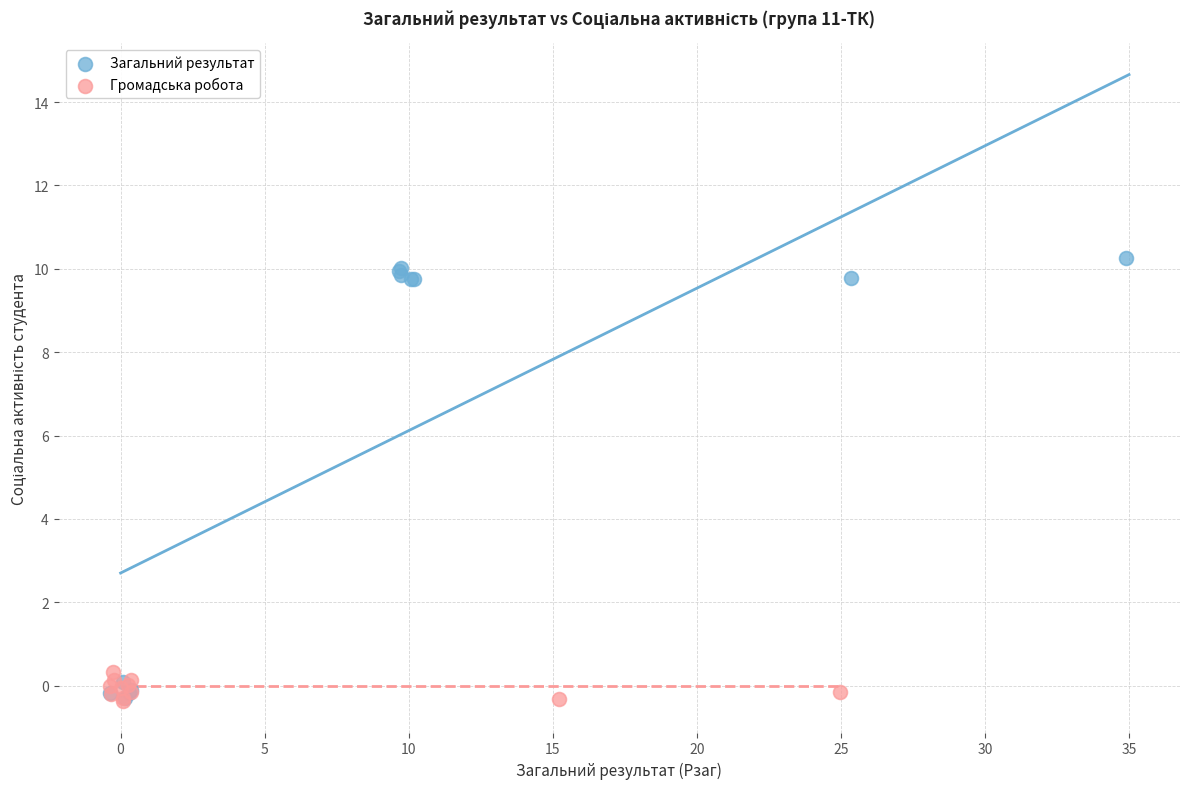

Which series reaches the maximum Y coordinate?

Загальний результат